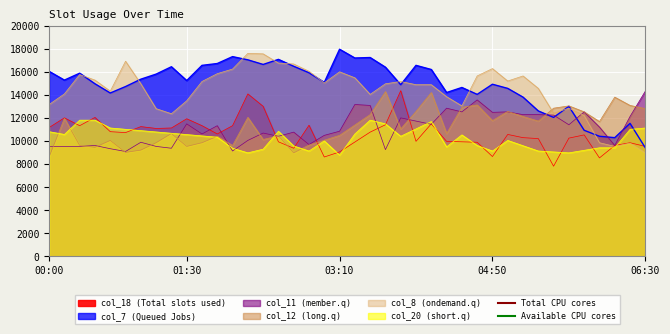

Is the value of Total CPU cores at 00:00 greater than the value of Available CPU cores at 00:00?

Yes